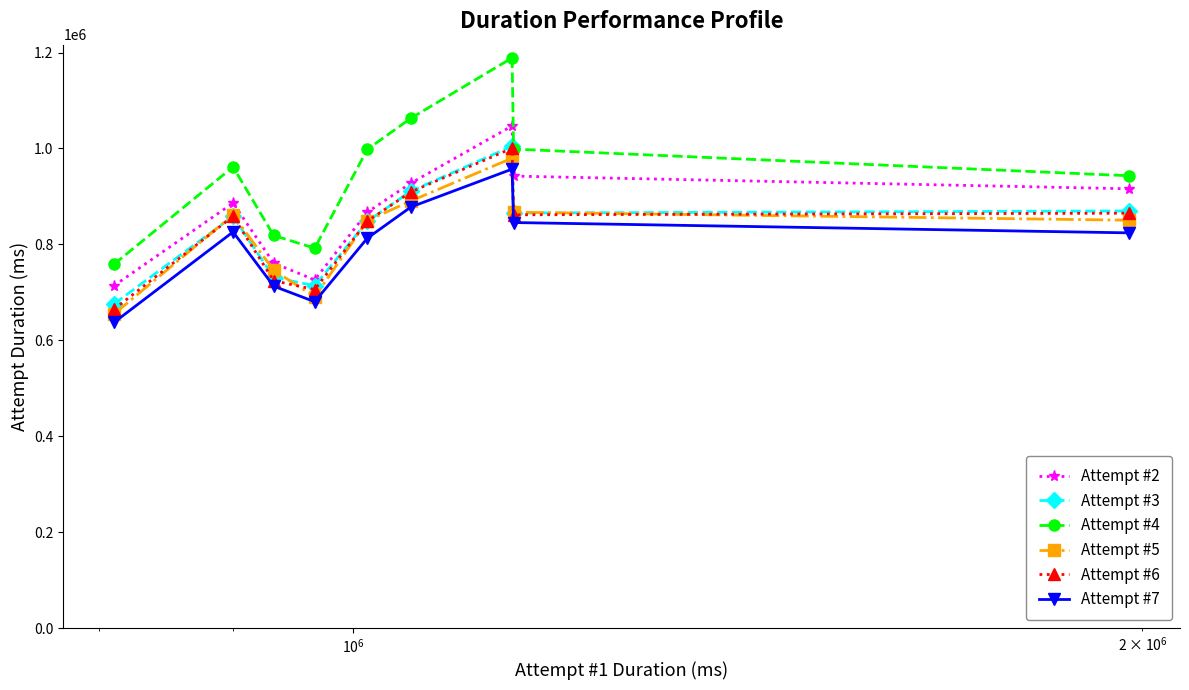

Which series has the largest total across all categories?

Attempt #4